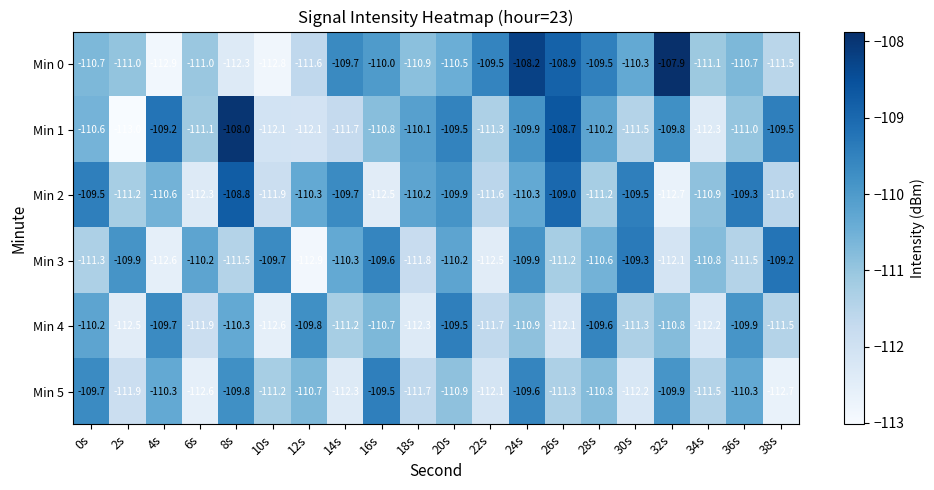

At which label does Min 0 first exceed -110?

14s